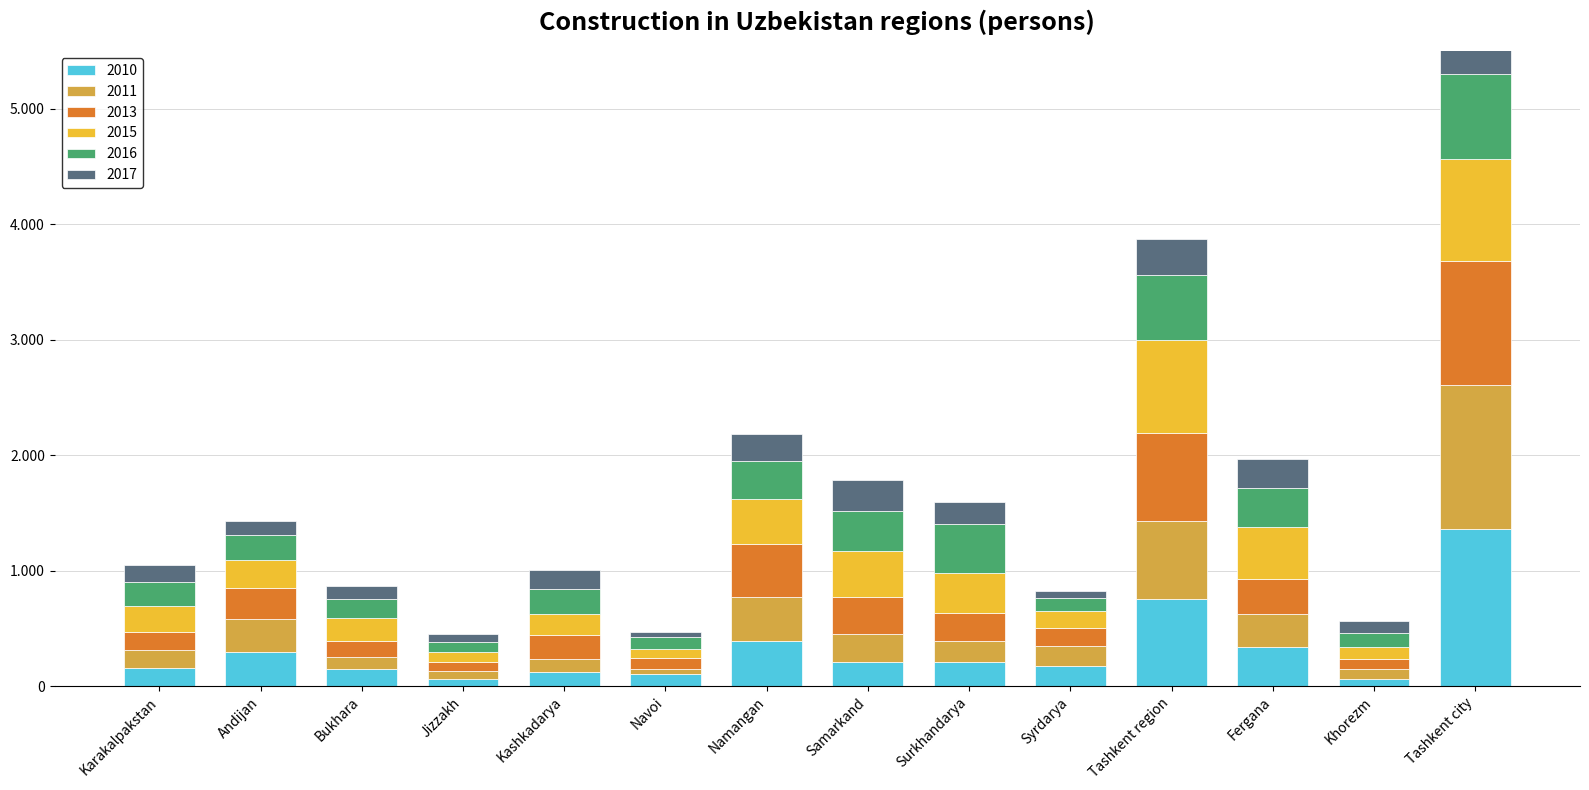

What is the label of the 7th bar from the left?

Namangan